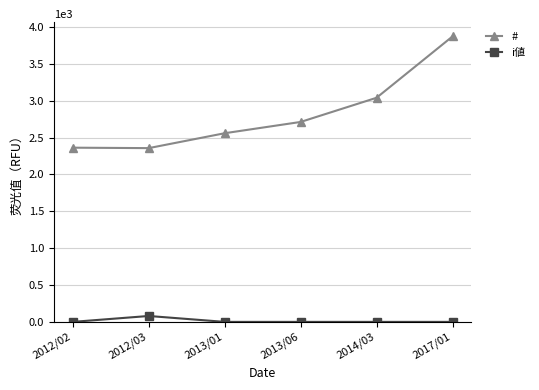

Count the number of data series in this chart.

2